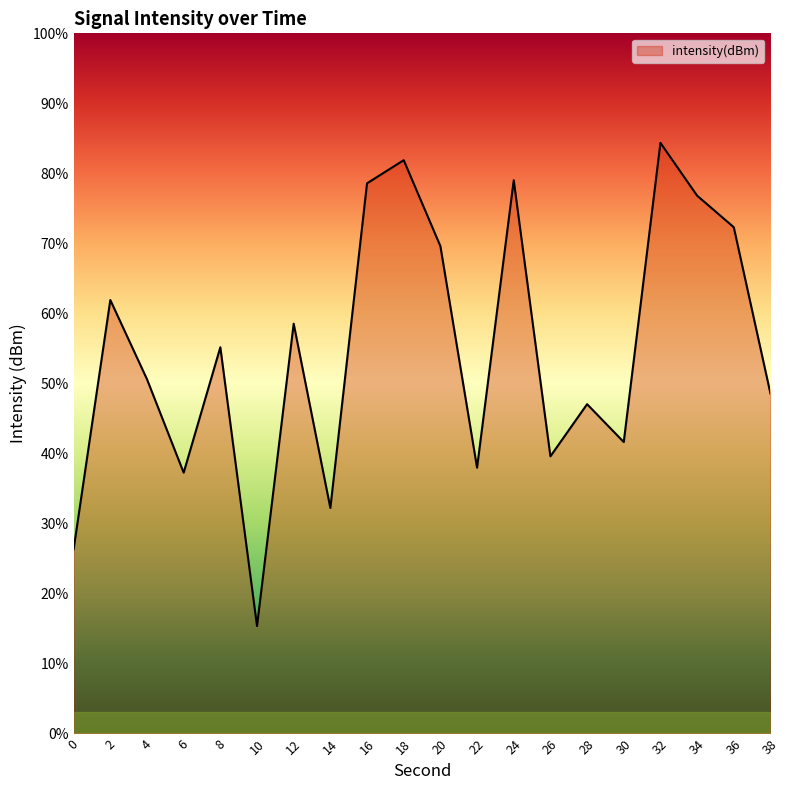

What is the smallest value displayed?

15.3